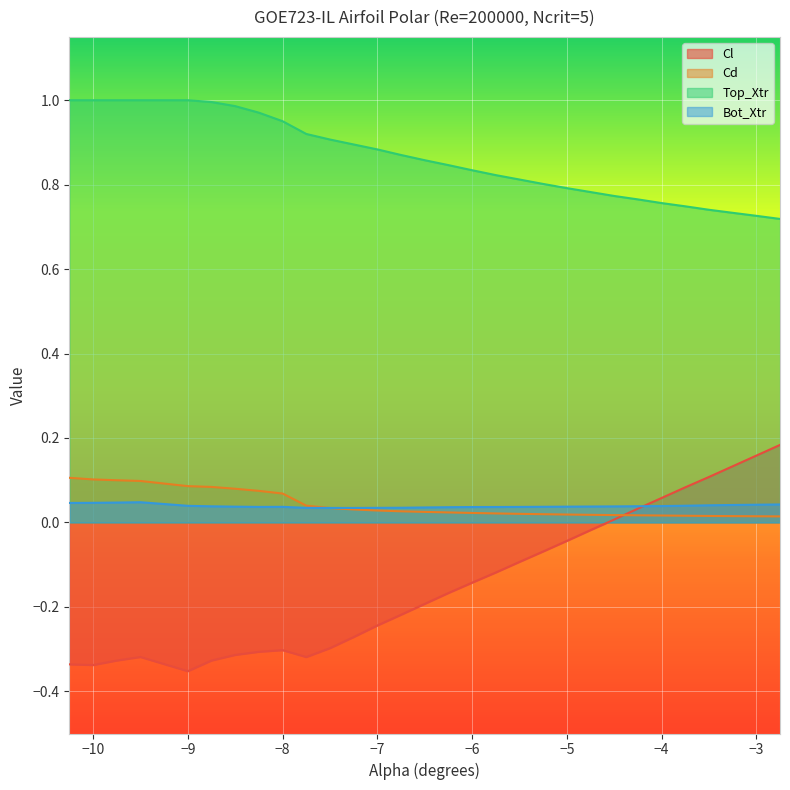

What is the value of the Cl point at the 16th from the left?

-0.2